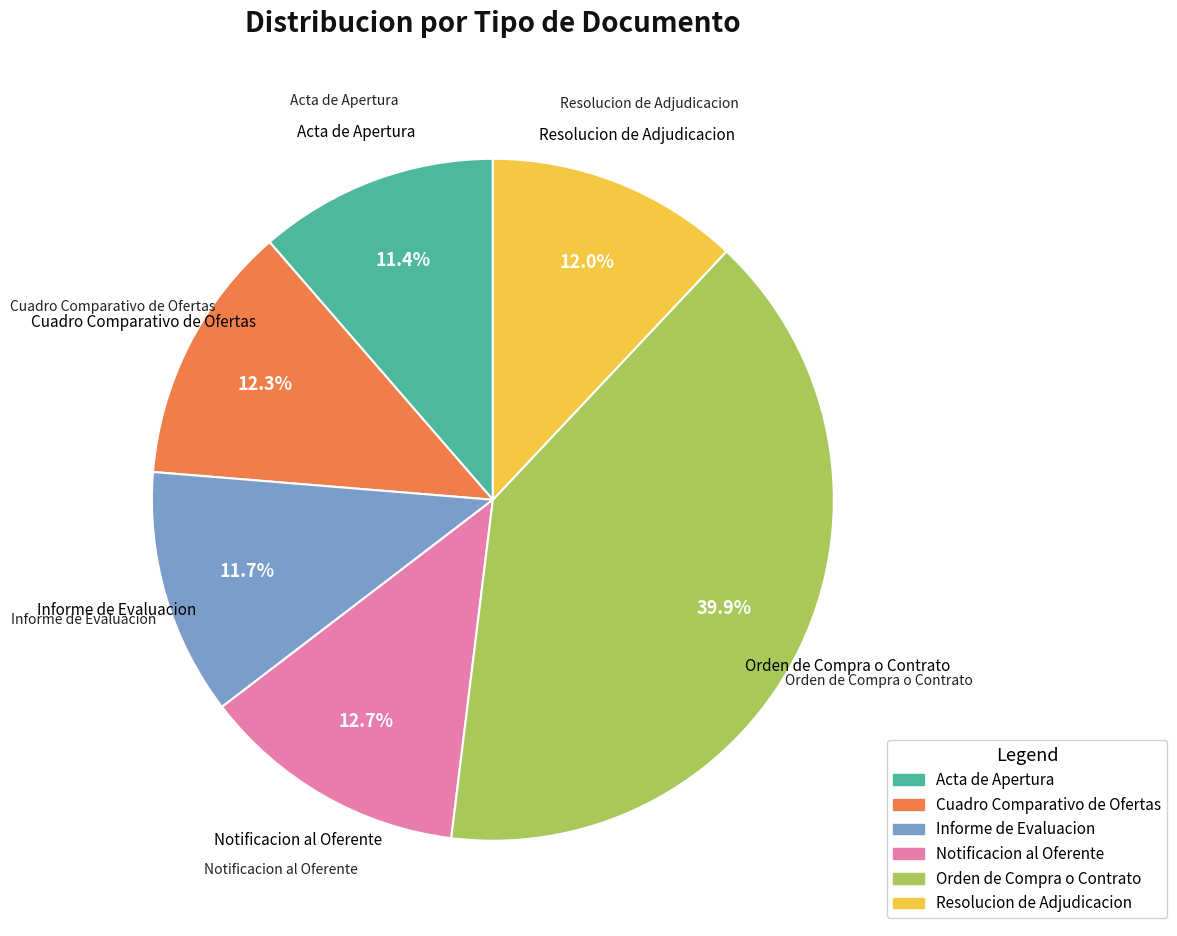

The Informe de Evaluacion slice represents 12% of the pie. True or false?

True